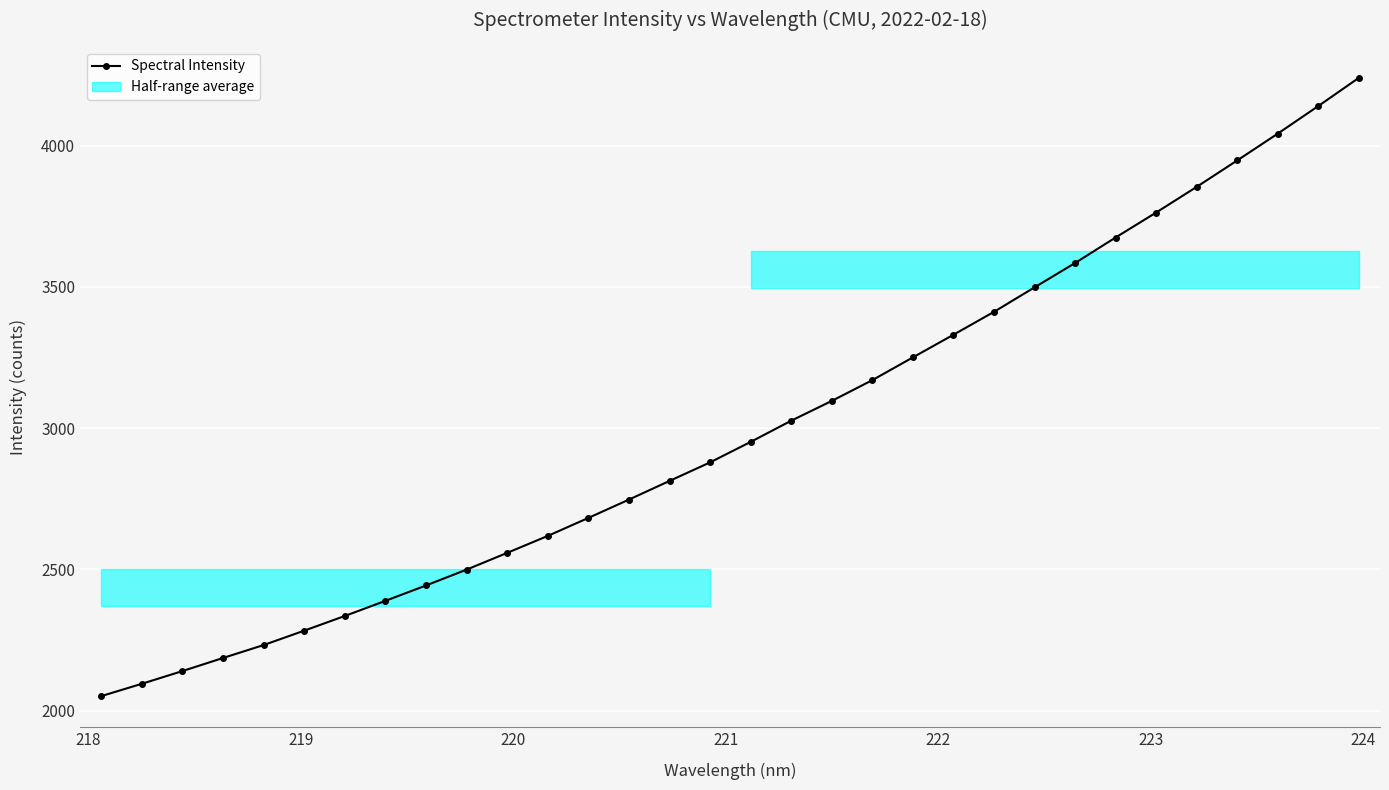

What is the value of the 22nd point from the left?

3331.0